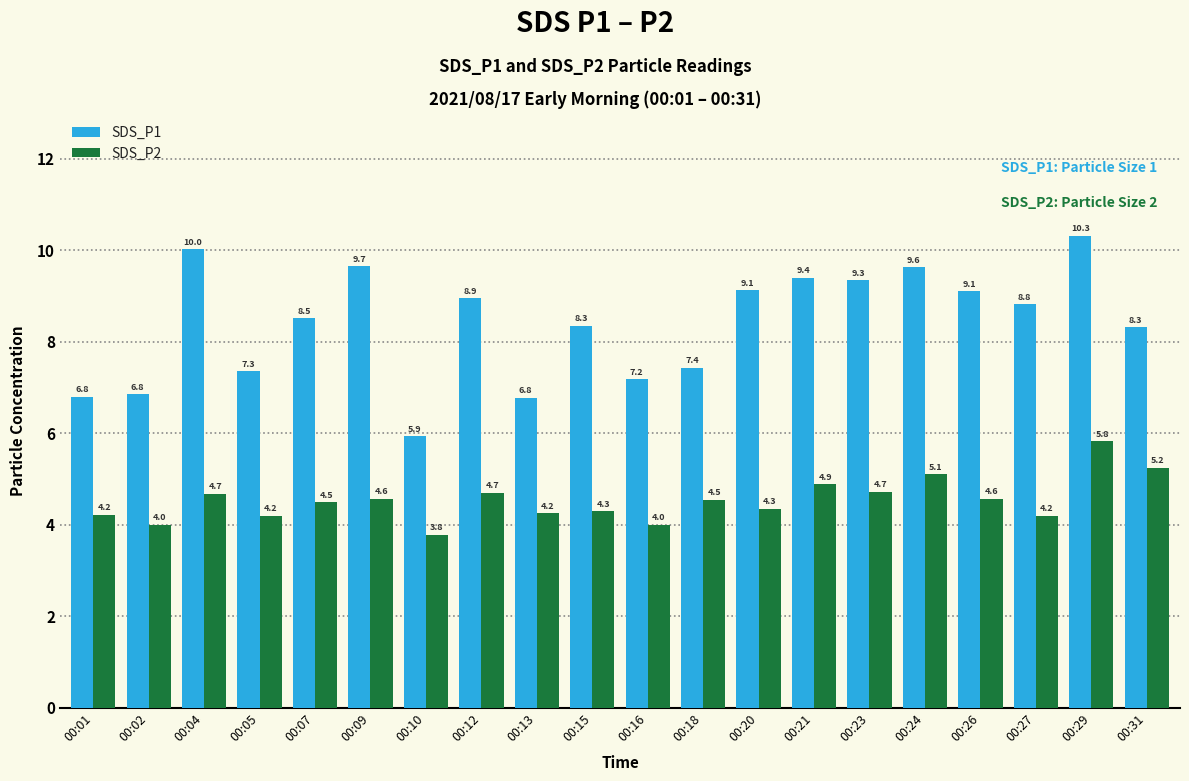

What is the minimum value shown in the chart?

3.8